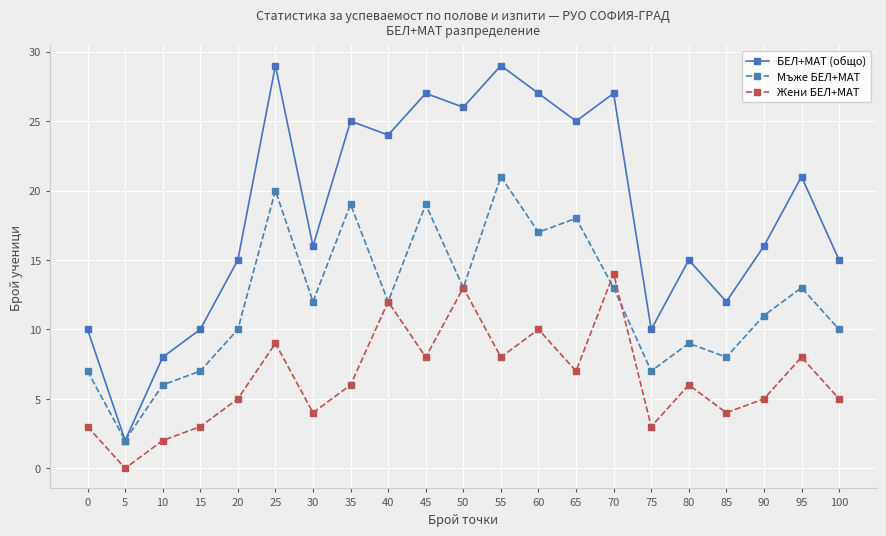

What are all the series names shown in the legend?

БЕЛ+МАТ (общо), Мъже БЕЛ+МАТ, Жени БЕЛ+МАТ